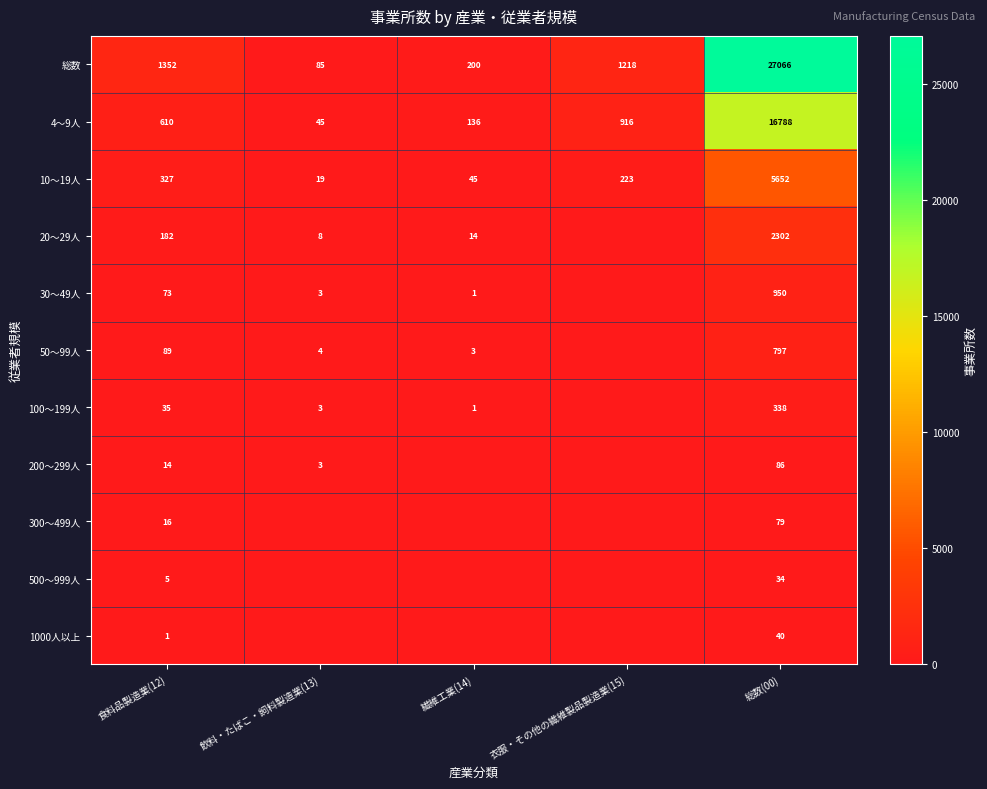

True or false: 総数 has a value of 200 at 繊維工業(14).

True